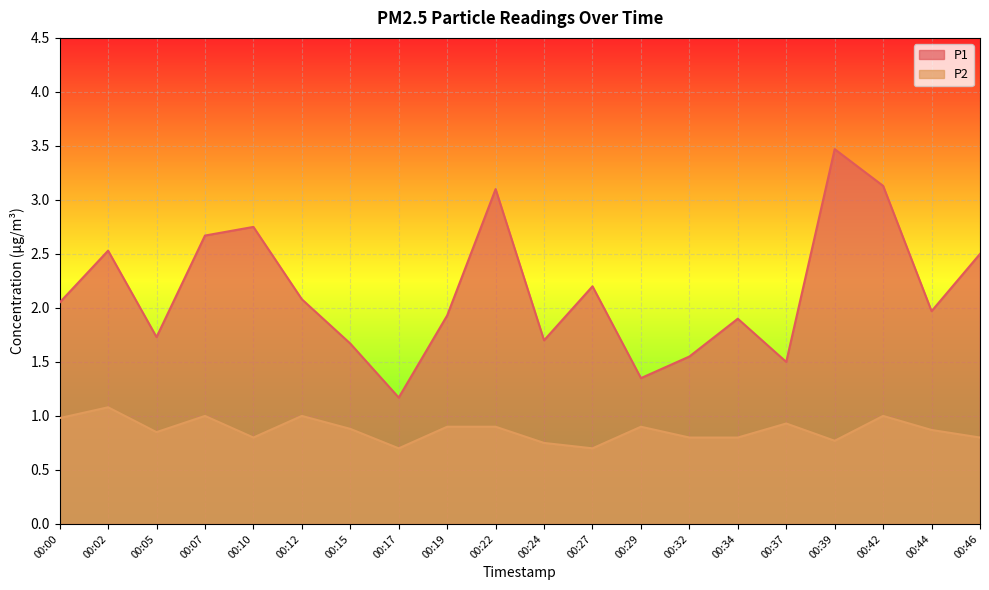

At how many categories does at least one series exceed 1?

20